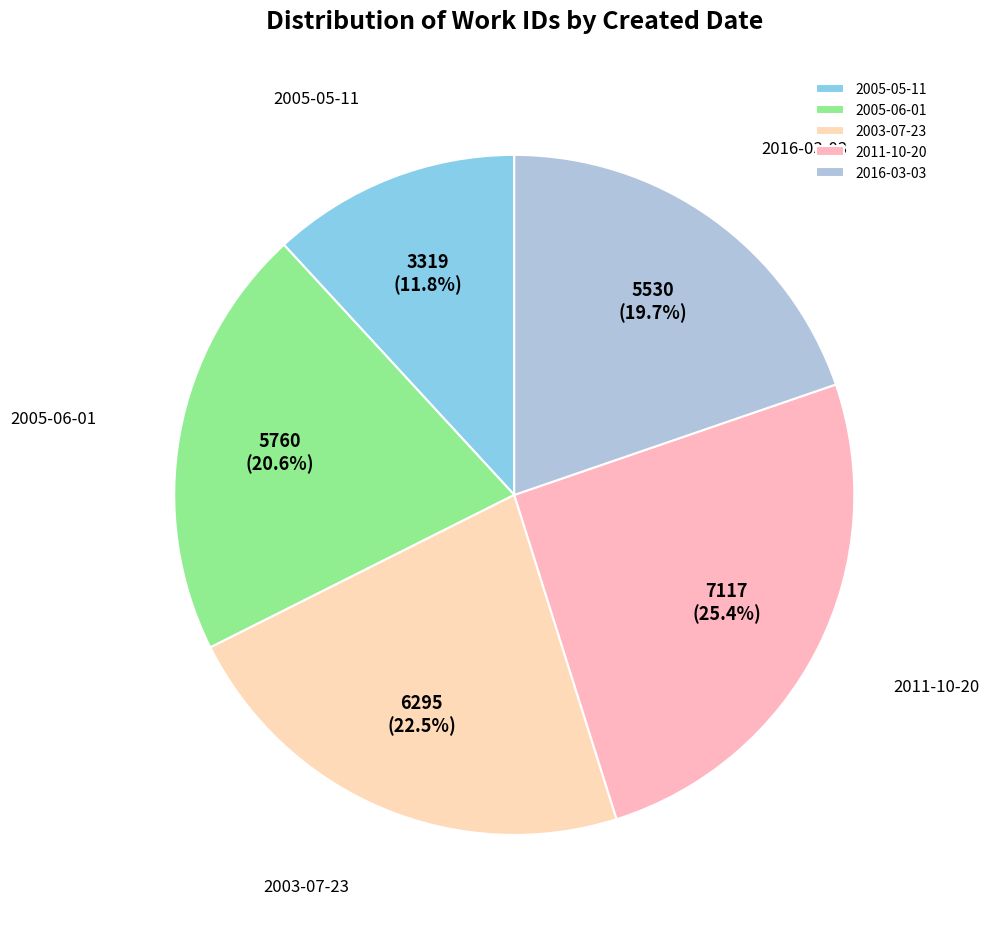

What is the ratio of the value at 2011-10-20 to the value at 2005-06-01?

1.2